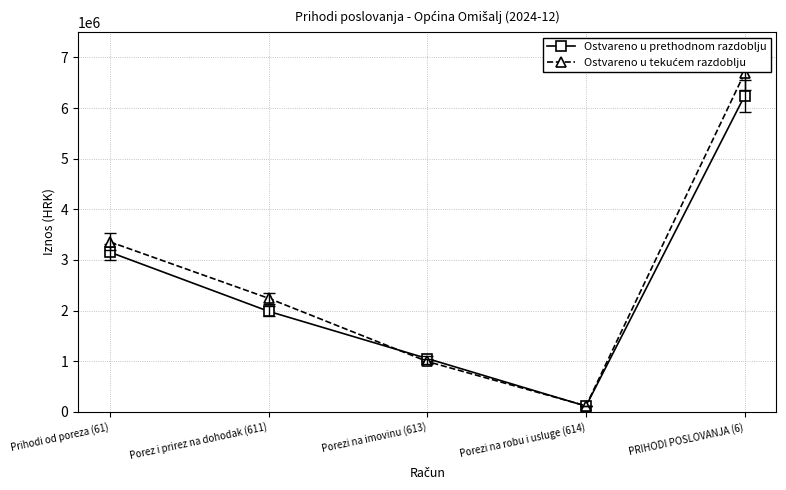

What position from the right is Porezi na robu i usluge (614)?

2